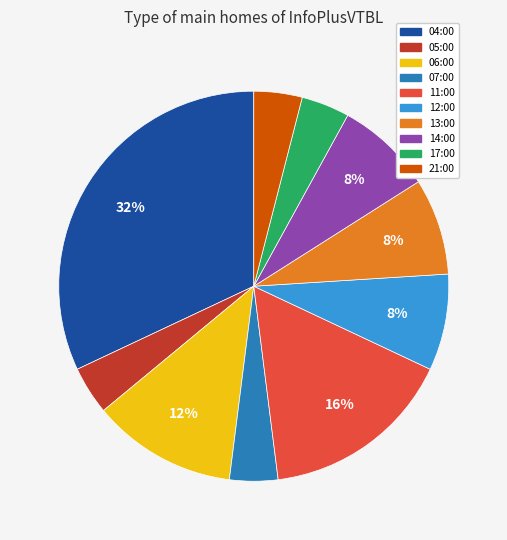

To the nearest percent, what is the difference between the 14:00 and 17:00 slice percentages?

4%